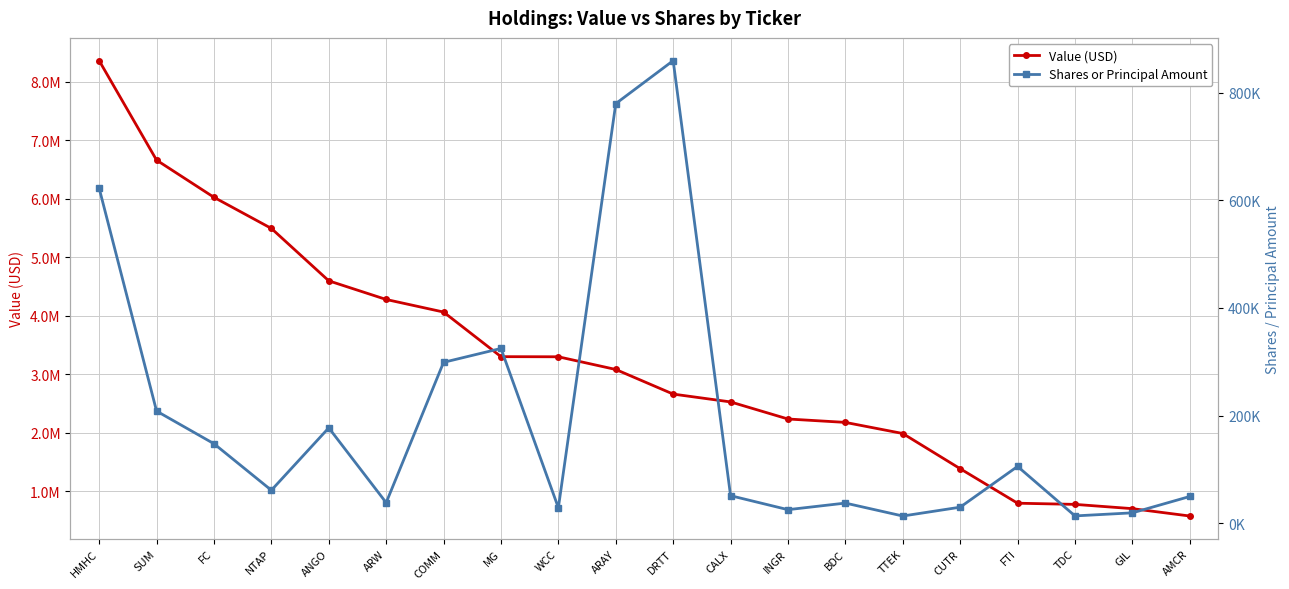

What is the difference between the Value (USD) values at COMM and ARW?

215000